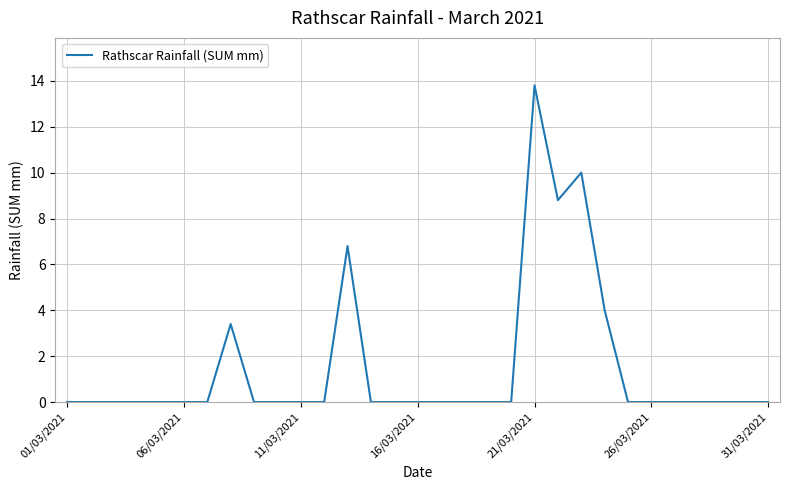

What is the maximum value shown in the chart?

13.8